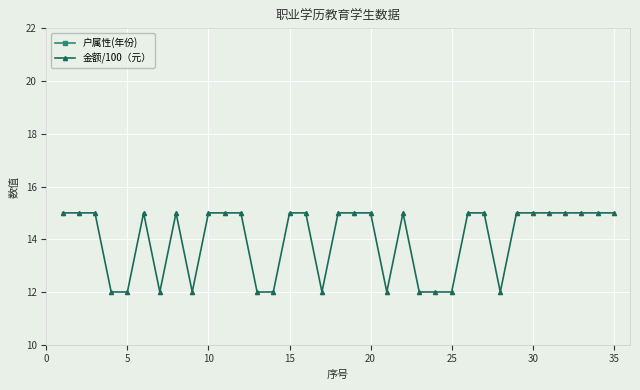

Which series has the widest spread of values?

户属性(年份)